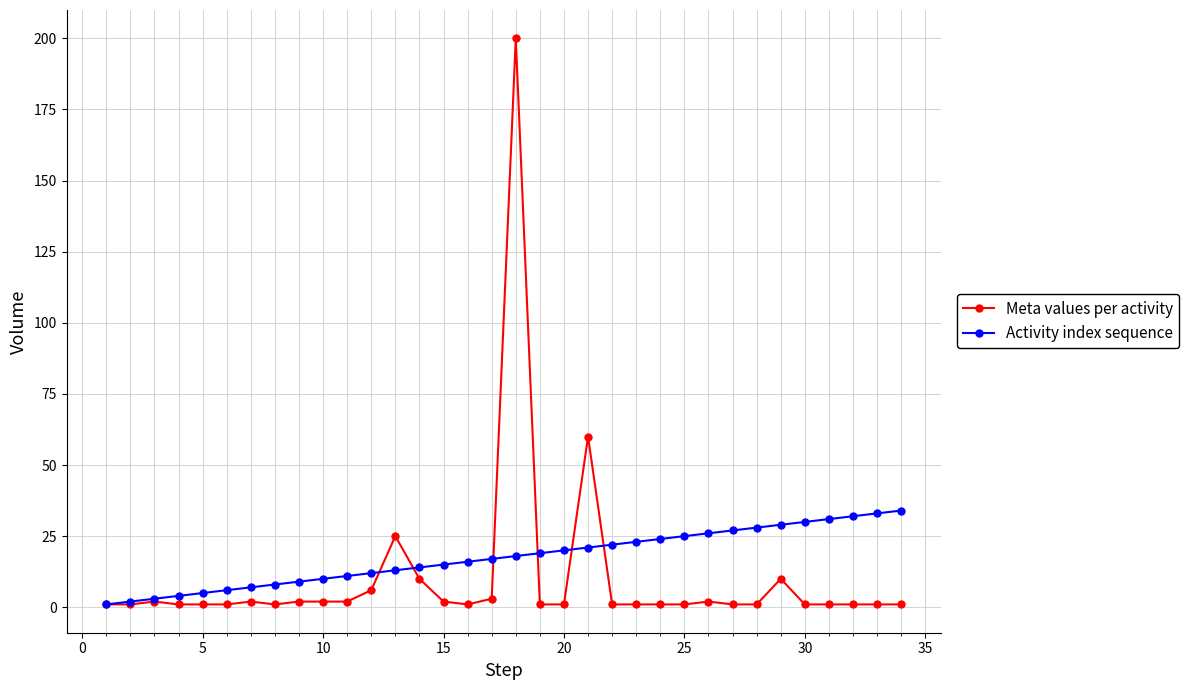

Rank the series by their maximum value, from lowest to highest.

Activity index sequence, Meta values per activity